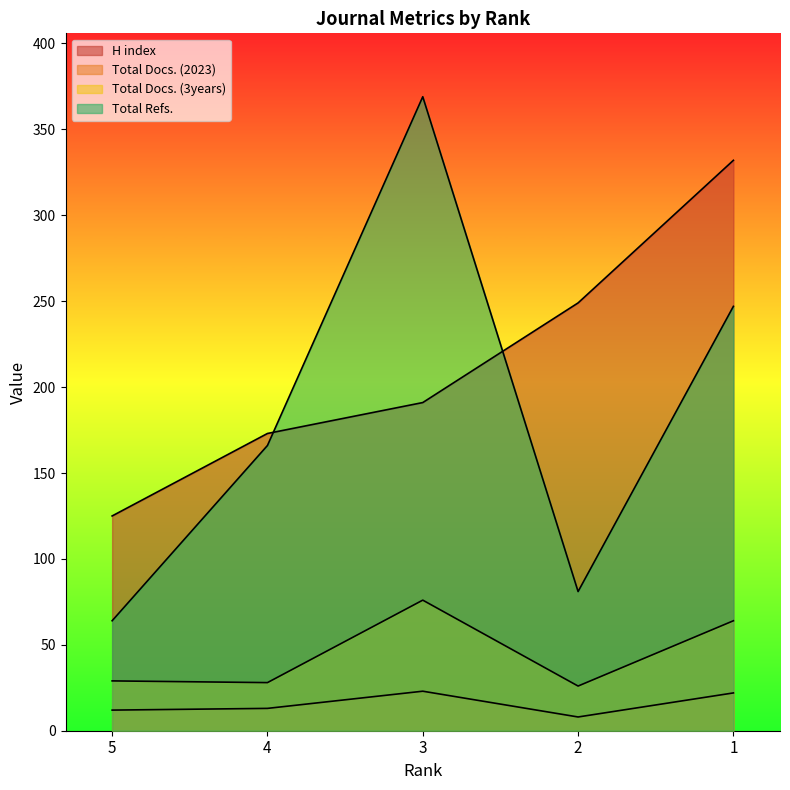

What value does the H index series have at 2?

249